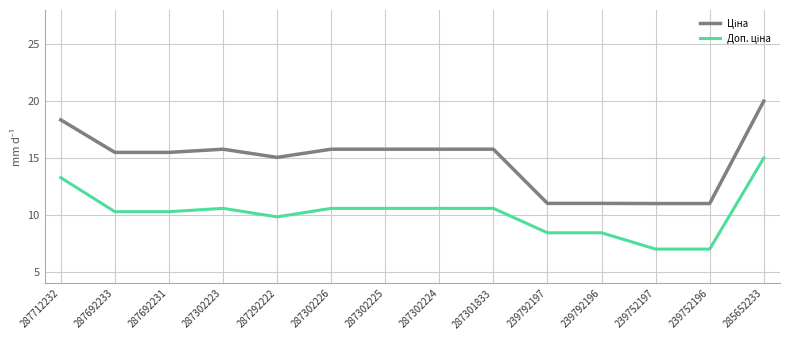

What position from the right is 239752196?

2